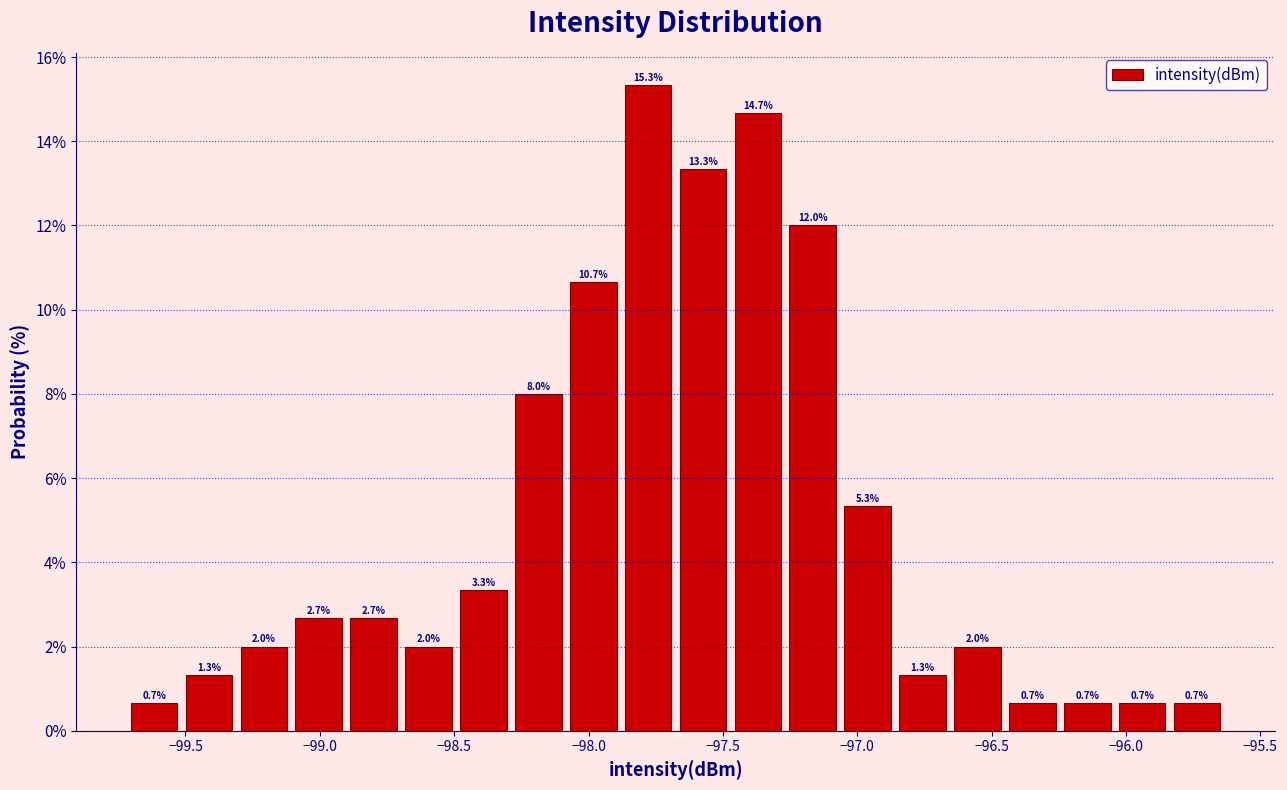

How tall is the bar that spans -98.10 to -97.90 on the x-axis? The bar edges are not printed on the chart, so give them approximately, as read against the axis.

10.7